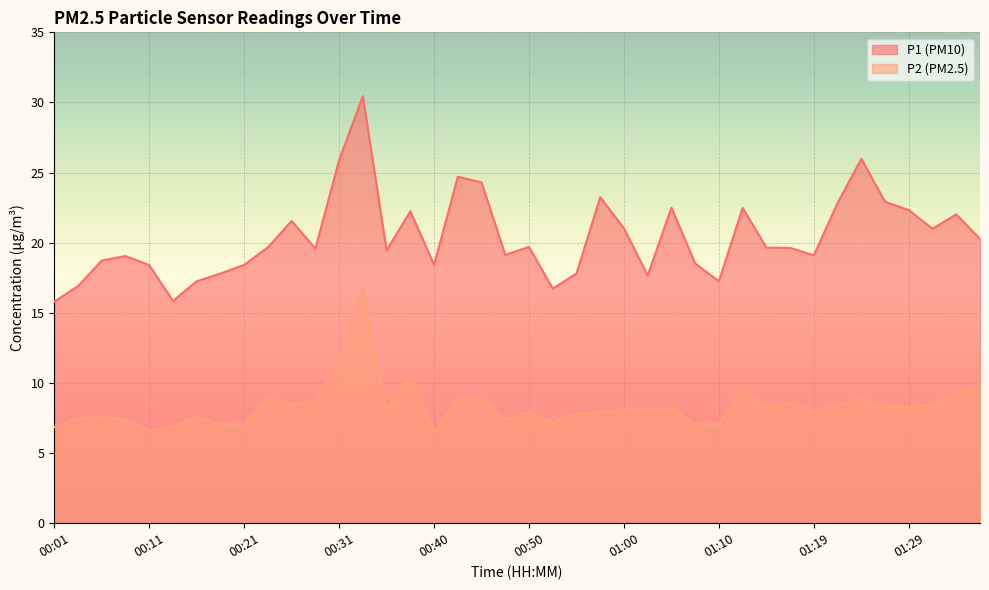

Between 01:12 and 01:19, which series saw the biggest shift?

P1